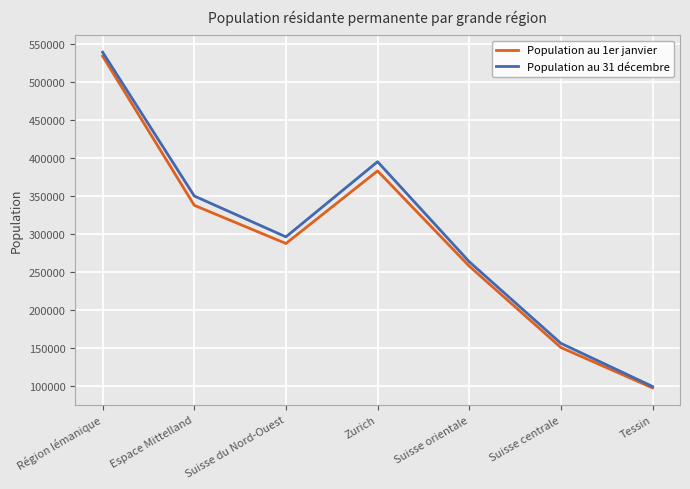

What is the sum of the Population au 31 décembre values at Espace Mittelland and Suisse orientale?

613665